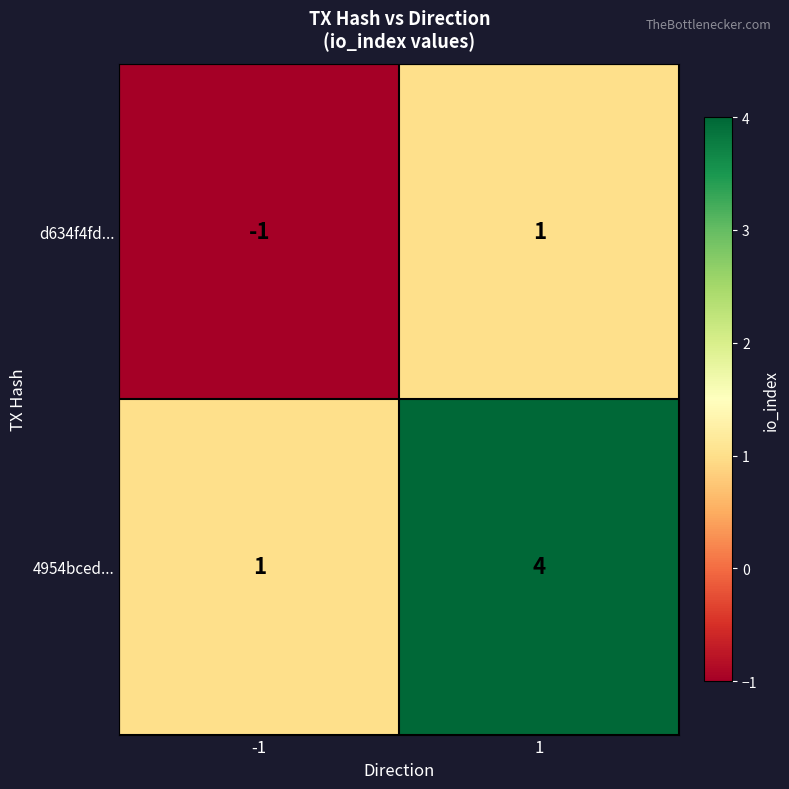

The 4954bced... series shows 1 at -1. True or false?

True